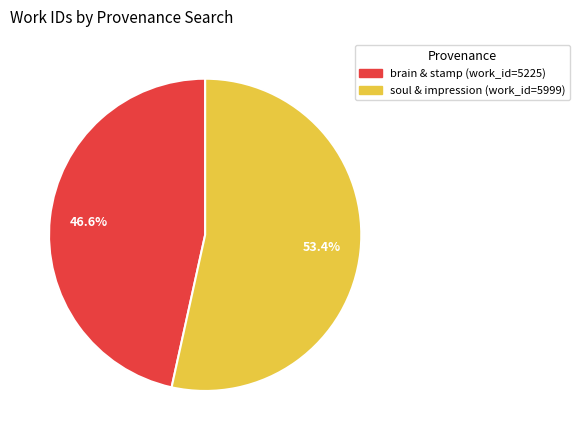

Is there any slice that represents more than half of the pie?

Yes